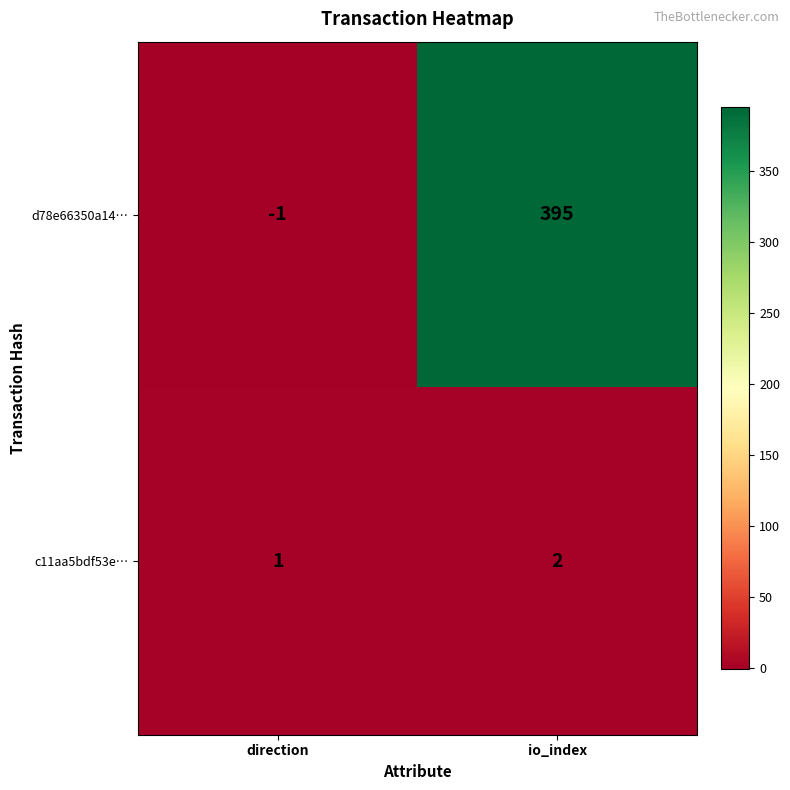

What is the maximum value shown in the chart?

395